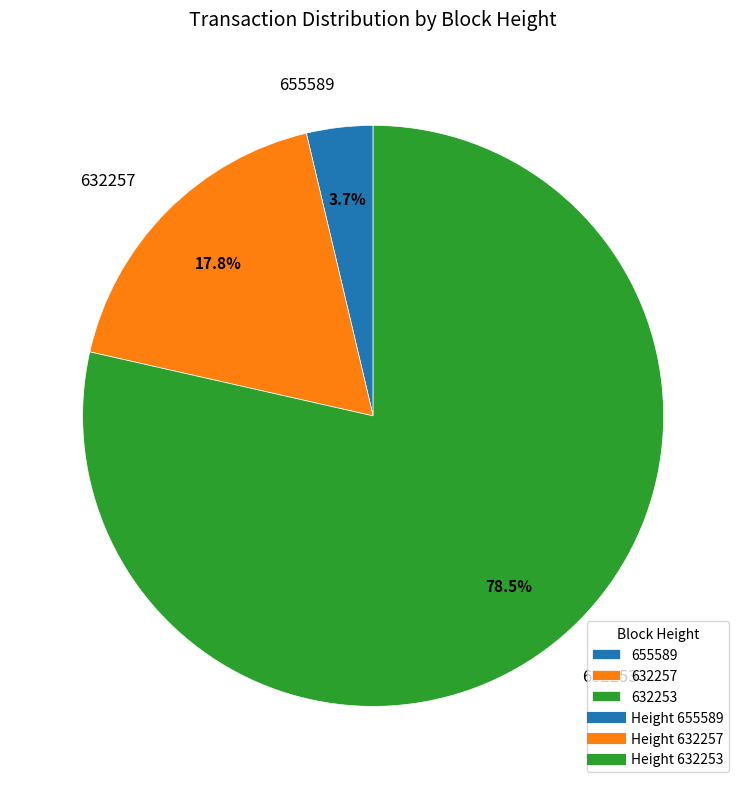

Which has a higher value, 655589 or 632257?

632257